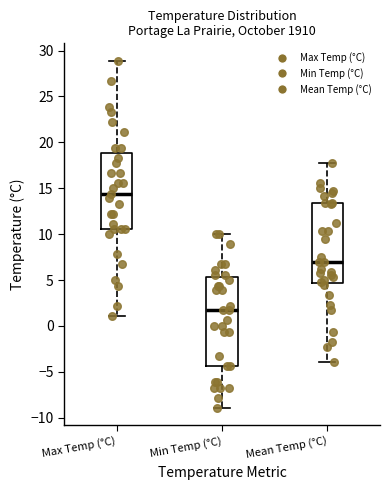

Reading left to right, read every box against the y-axis: the position of its median line, the range the box covers, and the ends of its whiskers. The values are not printed on the chart, so give them approximately, as read against the axis.

Max Temp (°C): median 14.5, box 10.5 to 19.0, whiskers 1.0 to 29.0
Min Temp (°C): median 1.5, box -4.5 to 5.5, whiskers -9.0 to 10.0
Mean Temp (°C): median 7.0, box 4.5 to 13.5, whiskers -4.0 to 18.0